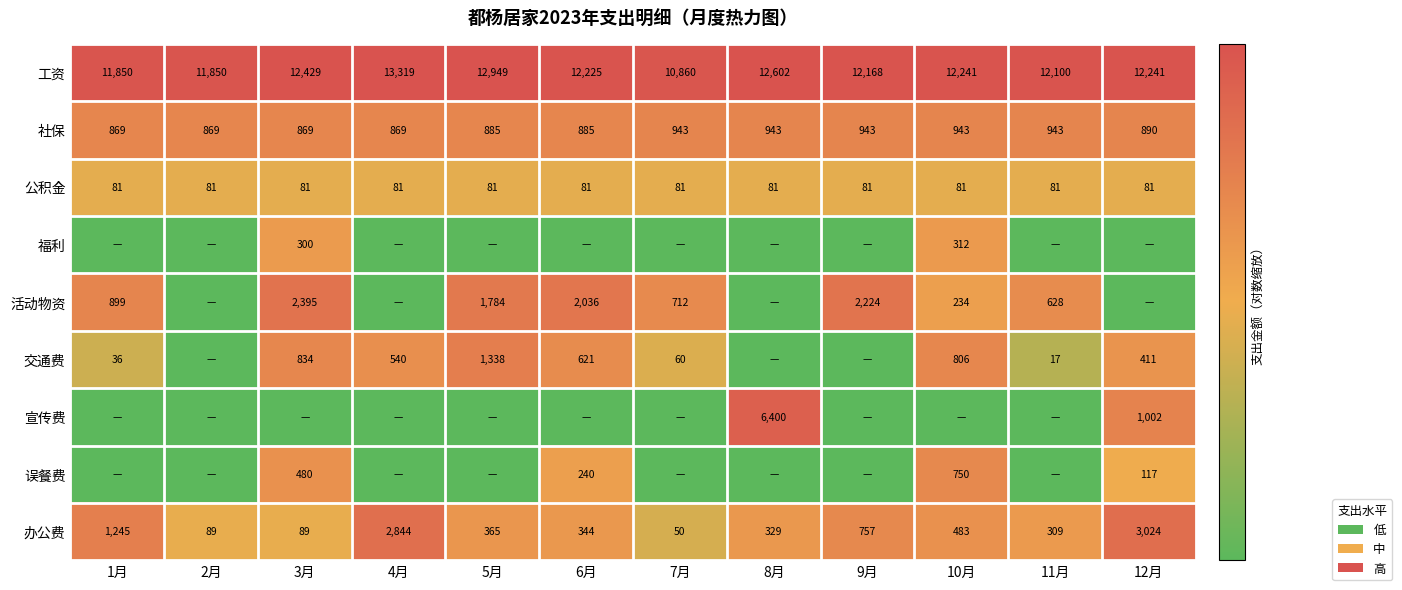

The value of 公积金 at 2月 is 118. True or false?

False